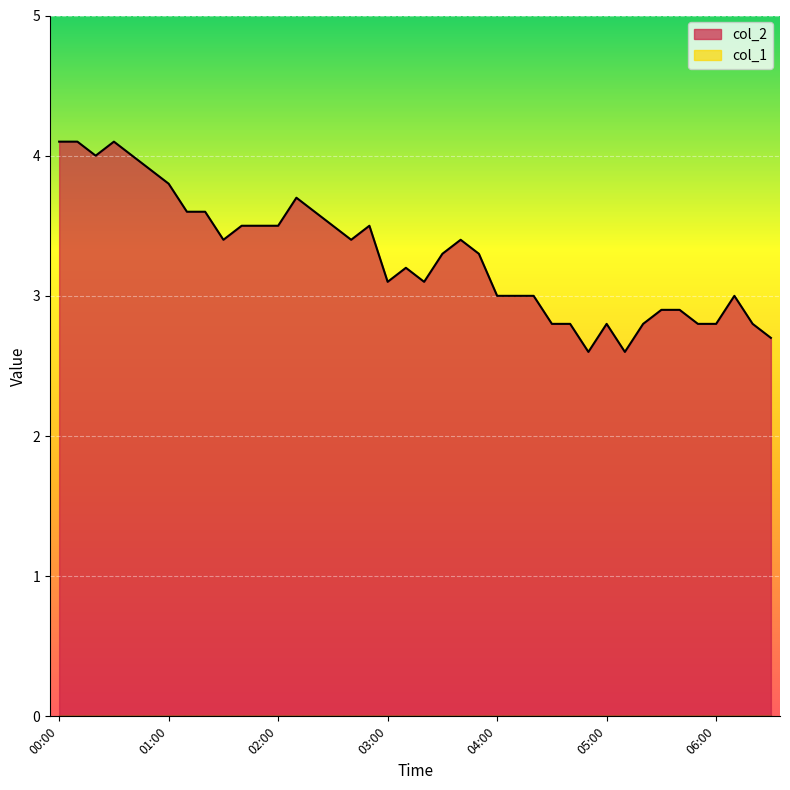

What is the sum of the values at 06:10 and 03:10?

6.2